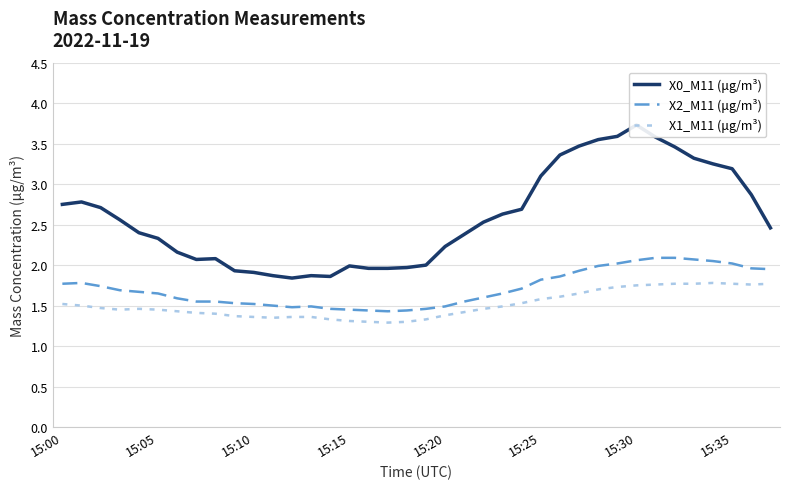

True or false: X2_M11 (μg/m³) and X1_M11 (μg/m³) cross at least once.

False